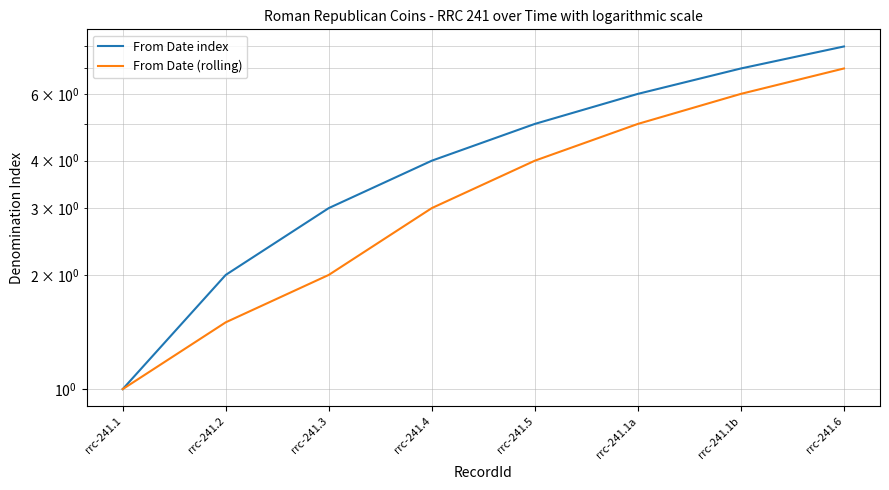

True or false: From Date (rolling) has more than 0 points higher than both neighbors.

False